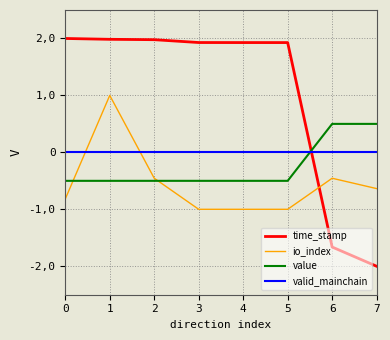

True or false: time_stamp has more than 2 interior local peaks.

False